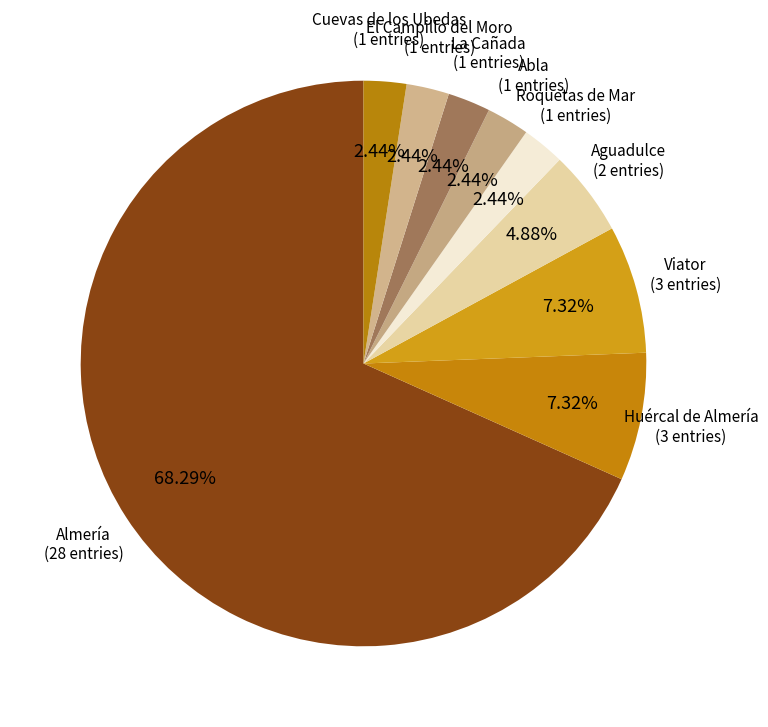

What is the largest slice in the pie chart?

Almería